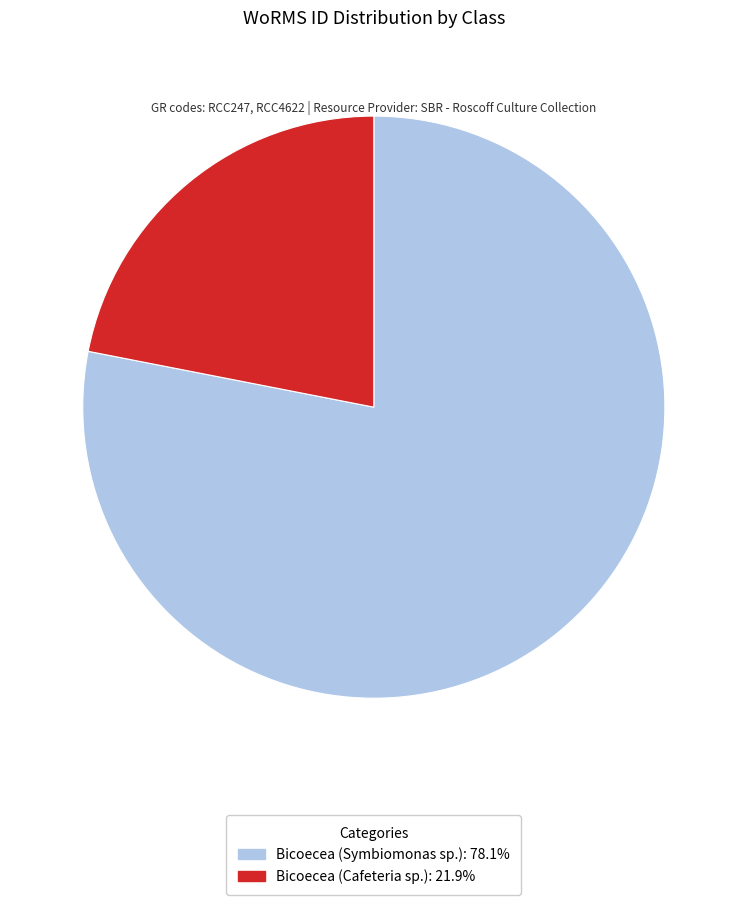

Rank the categories by value from lowest to highest.

Bicoecea (Cafeteria sp.), Bicoecea (Symbiomonas sp.)